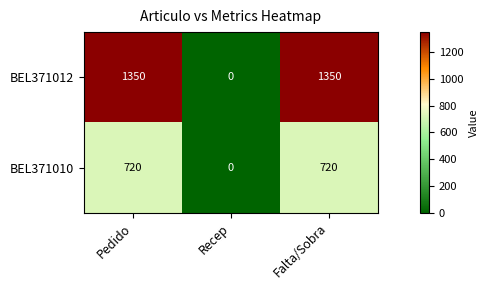

The value of BEL371012 at Pedido is 1350. True or false?

True